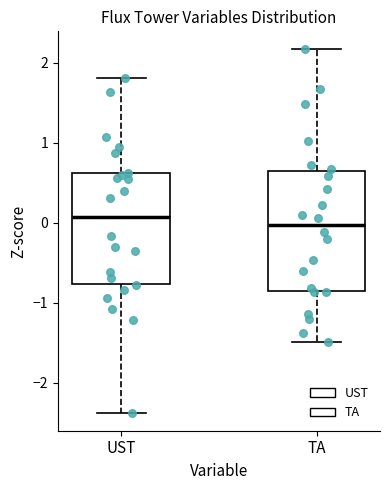

Where is the upper edge of the box for UST on the y-axis? The values are not printed on the chart, so give them approximately, as read against the axis.

0.6